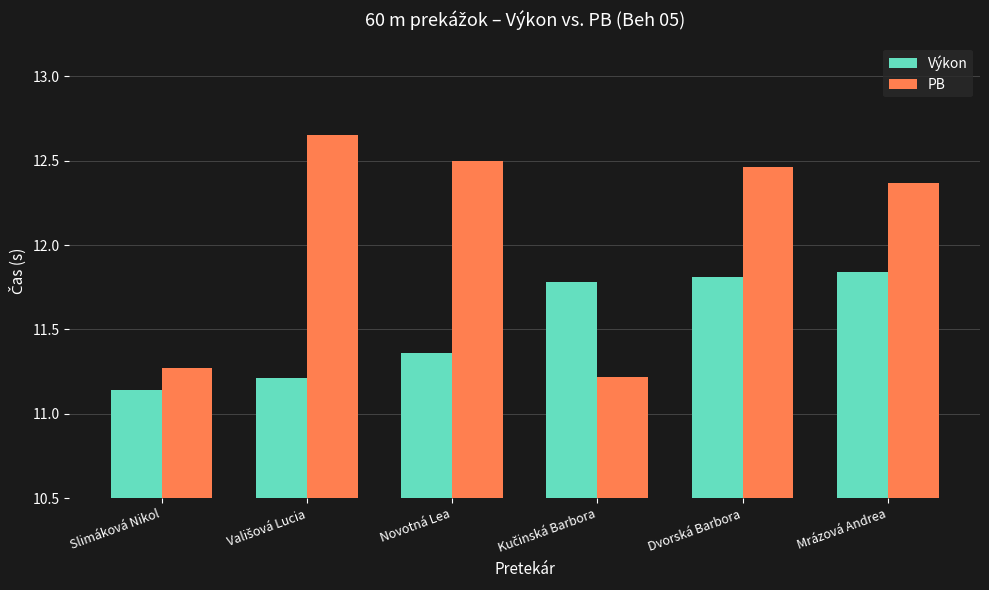

What is the label of the 6th bar from the left?

Mrázová Andrea